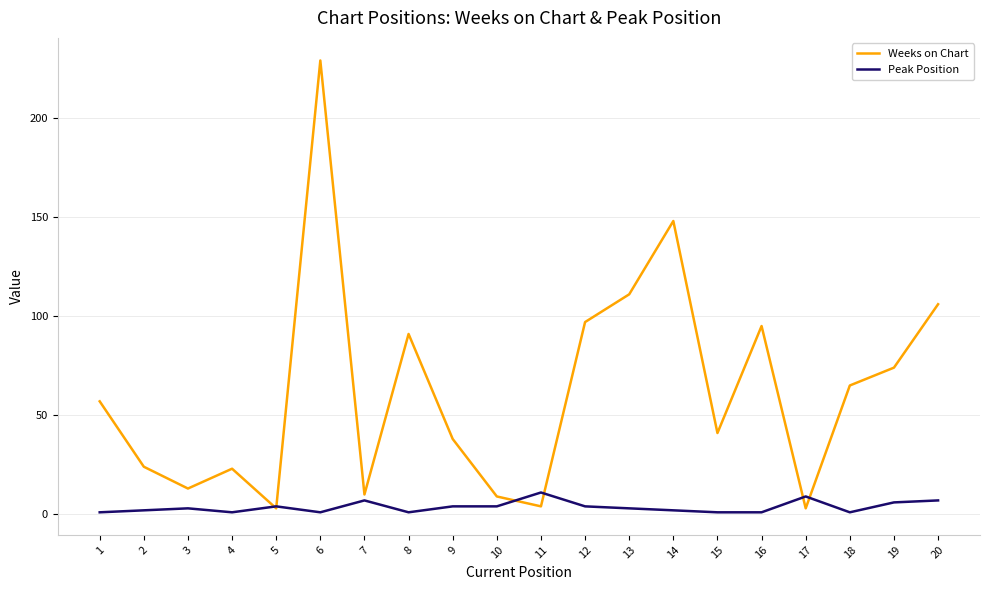

Is the value of Peak Position at 3 greater than the value of Weeks on Chart at 6?

No